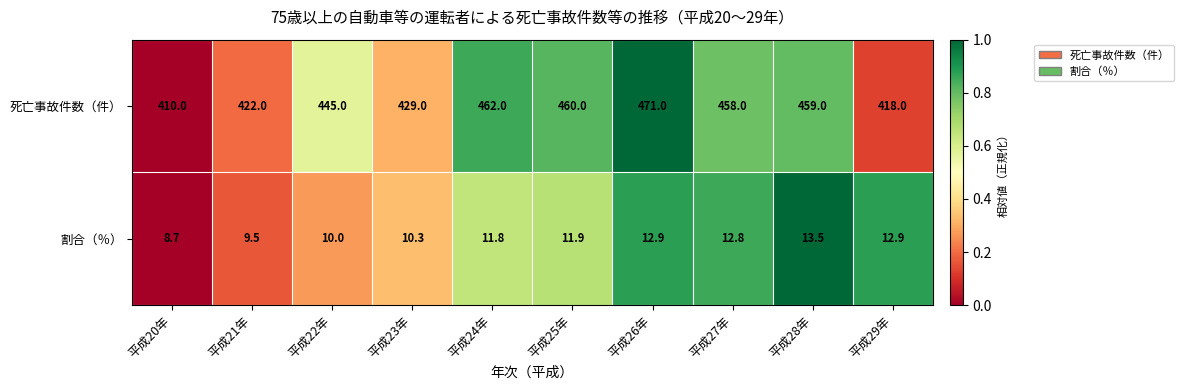

Reading right to left, transcribe all the data shown in this chart.

死亡事故件数（件）: 418.0	459.0	458.0	471.0	460.0	462.0	429.0	445.0	422.0	410.0
割合（％）: 12.9	13.5	12.8	12.9	11.9	11.8	10.3	10.0	9.5	8.7